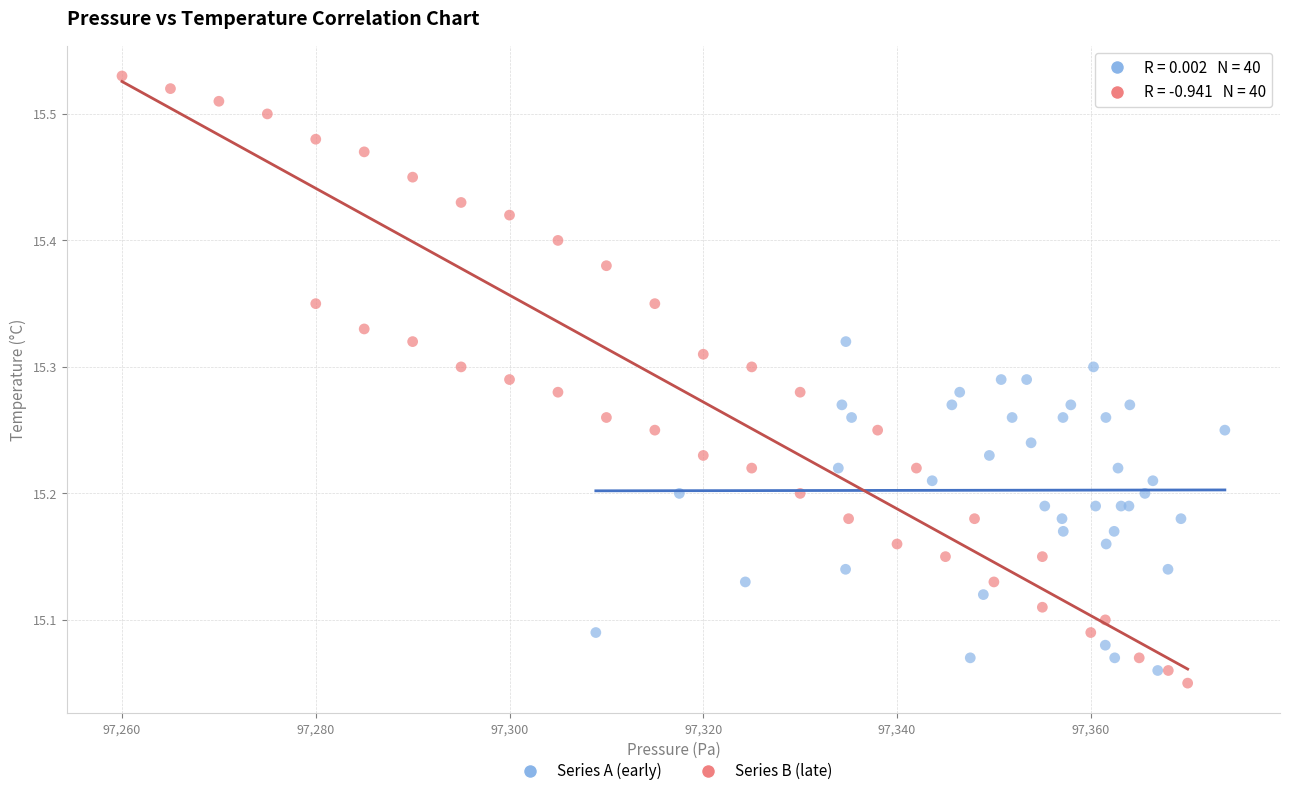

Which series reaches the maximum Y coordinate?

Series B (late)